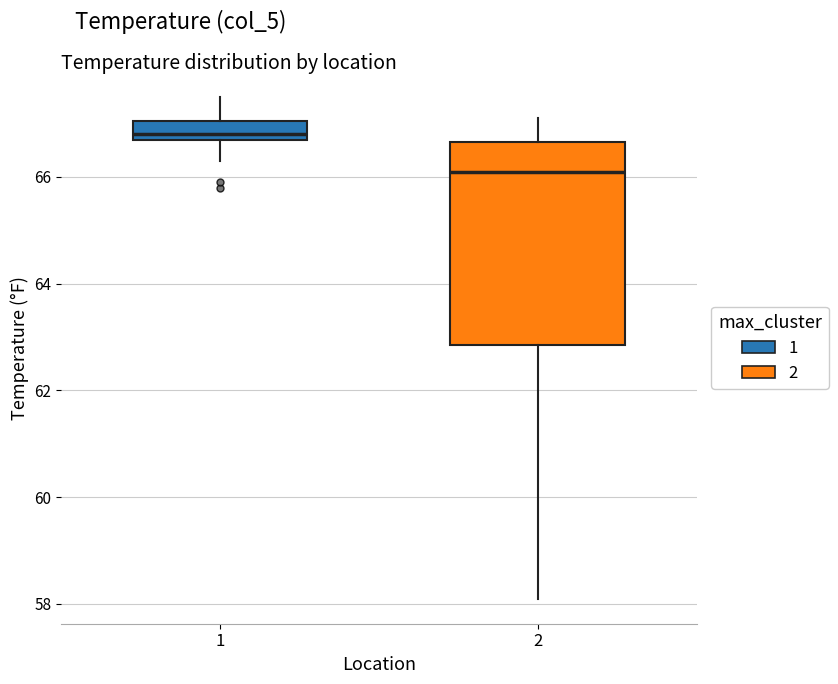

Which box's median line is the highest?

1